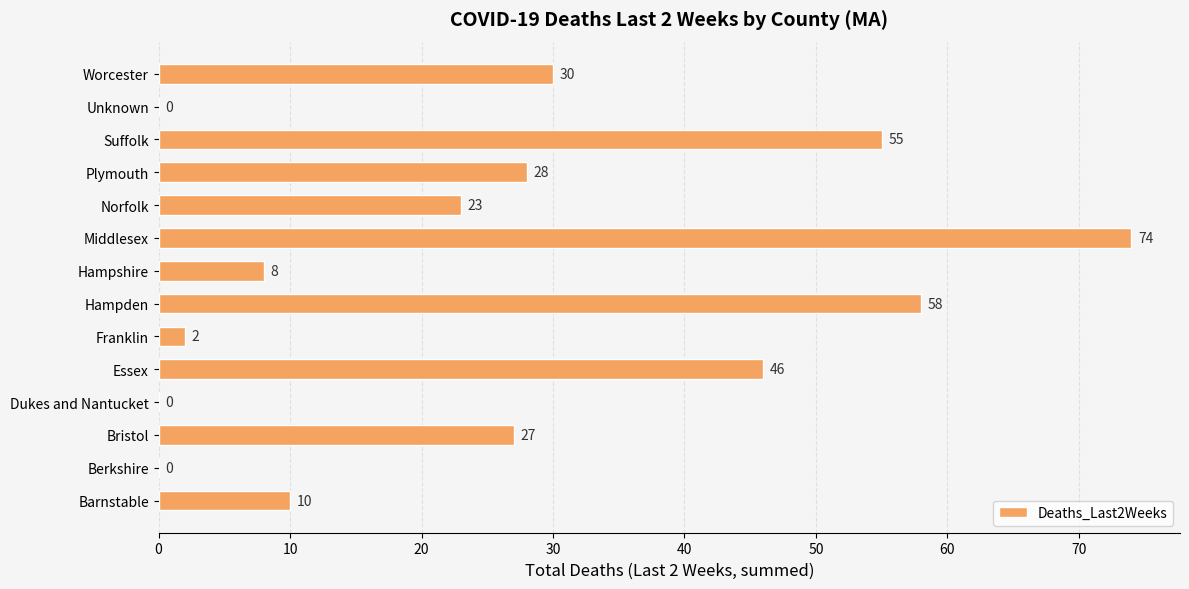

Between Worcester and Hampden, which is larger?

Hampden